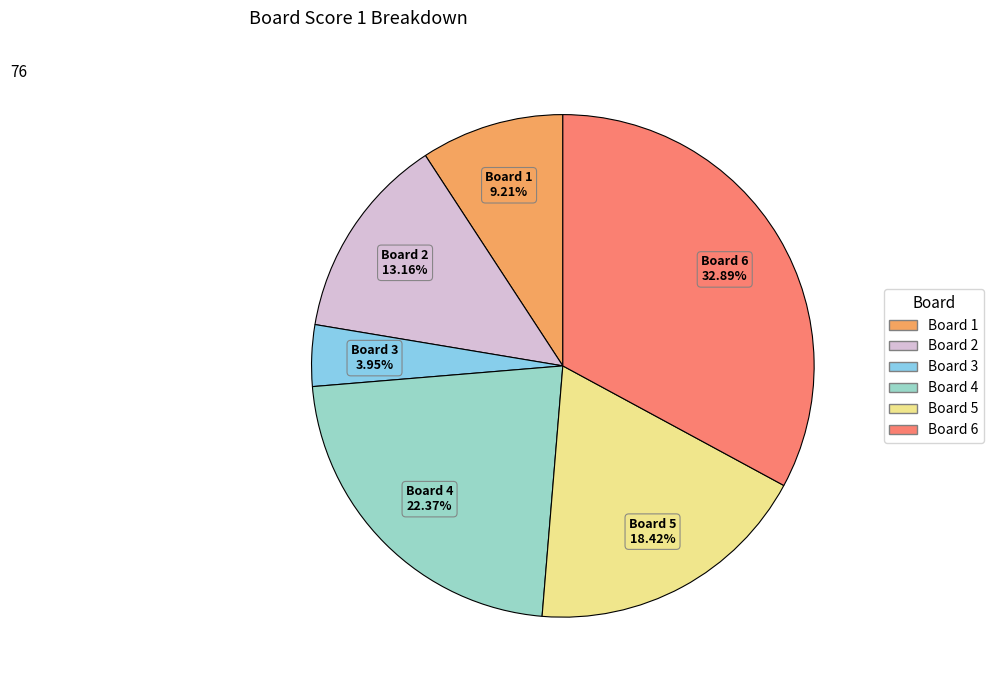

Count the number of slices in the pie.

6